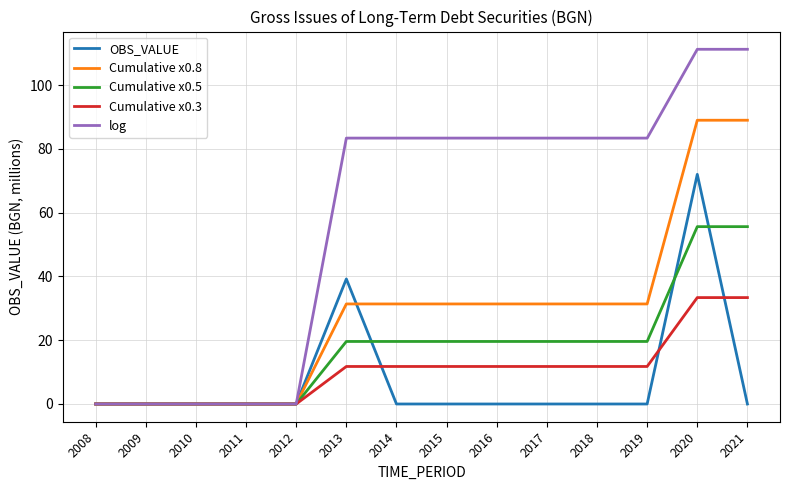

True or false: Cumulative x0.3 has a value of 4.1 at 2017.

False